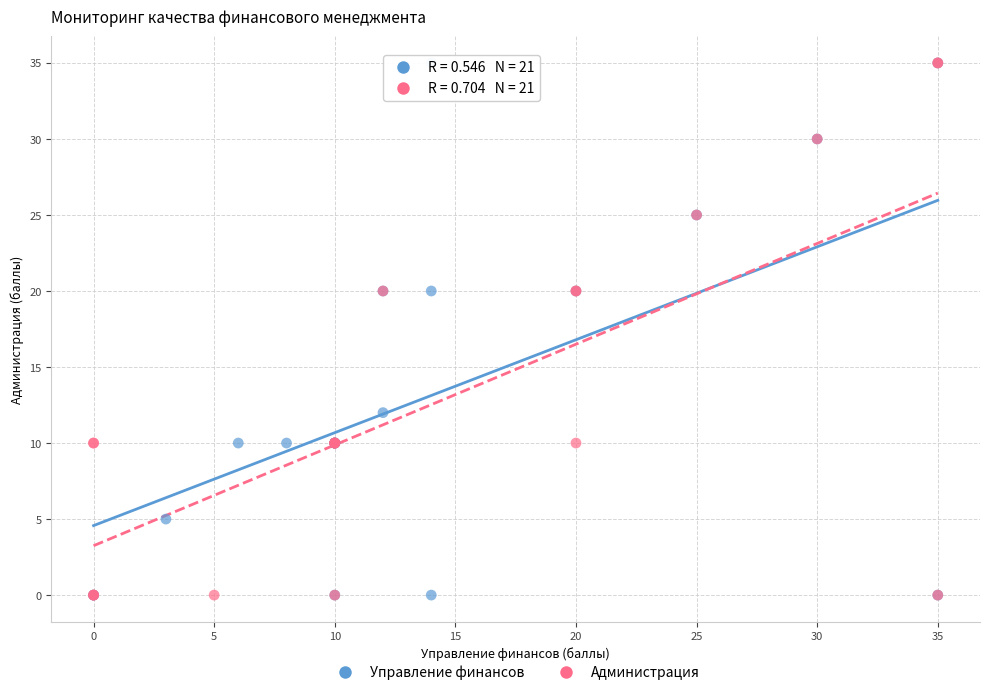

What are all the series names shown in the legend?

Управление финансов, Администрация